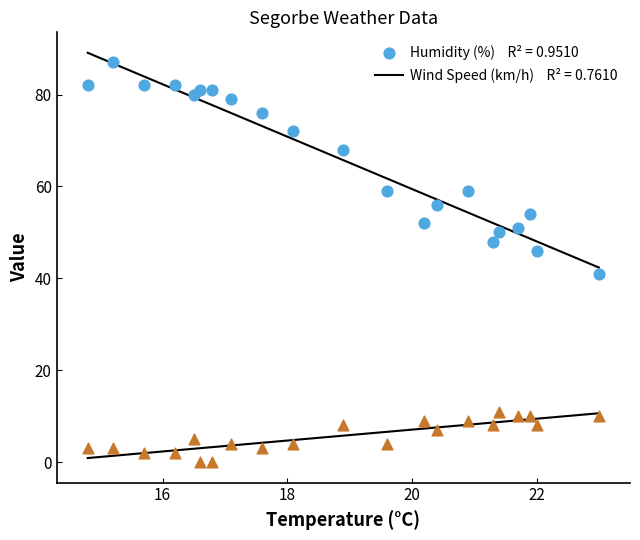

Across all series, what Y value is closest to 43?

41